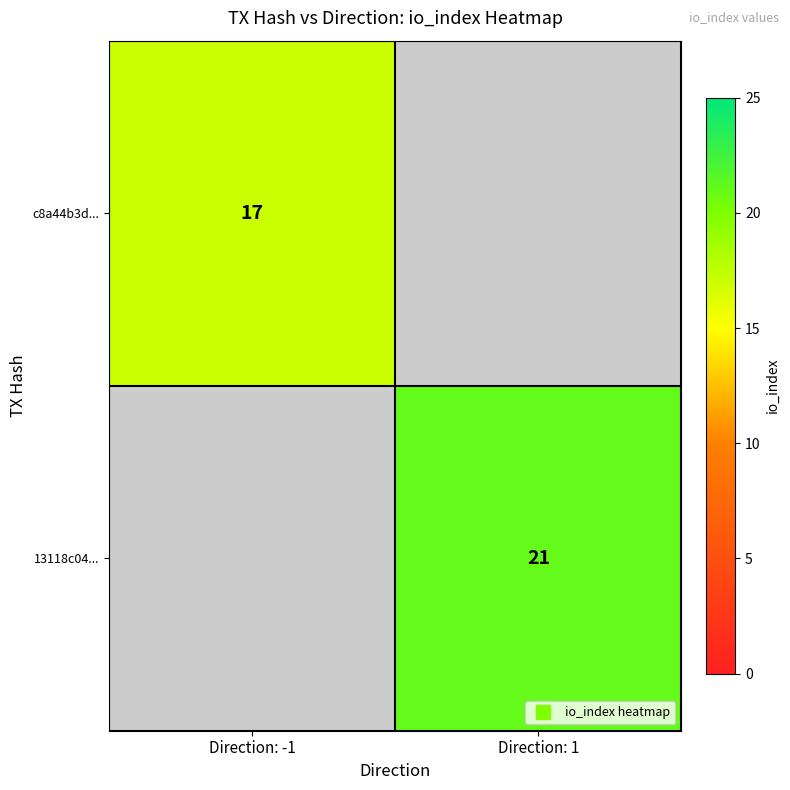

List the series in order of their overall mean, lowest first.

c8a44b3d..., 13118c04...